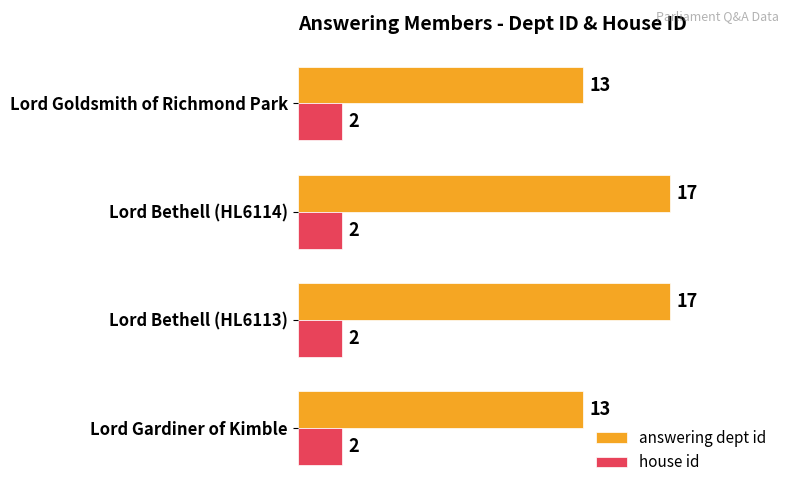

Which series has the largest total across all categories?

answering dept id